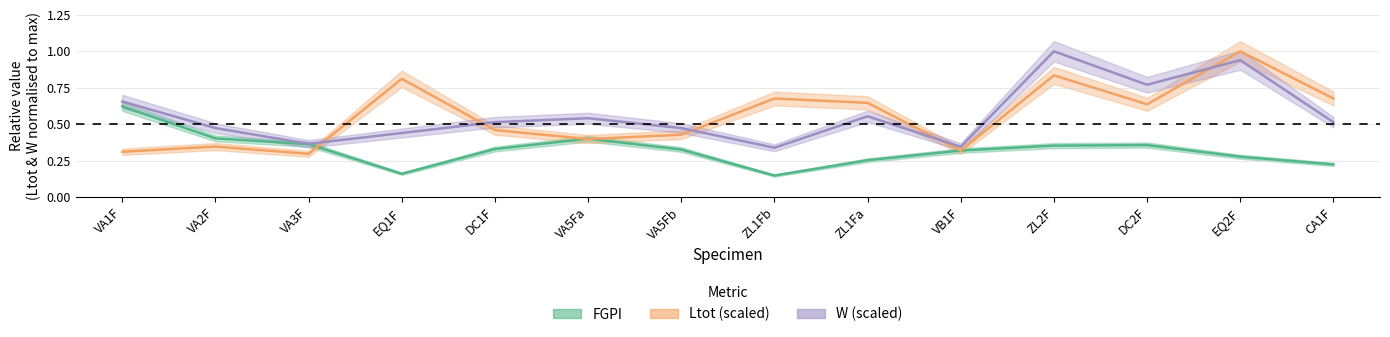

Which series has the largest range (max minus min)?

Ltot